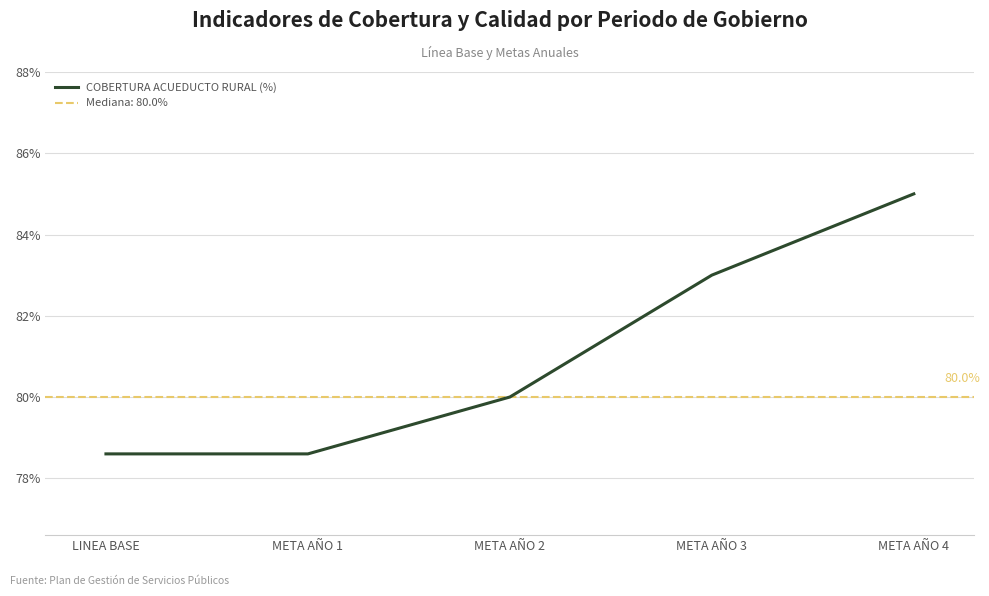

How many categories are shown in the chart?

5